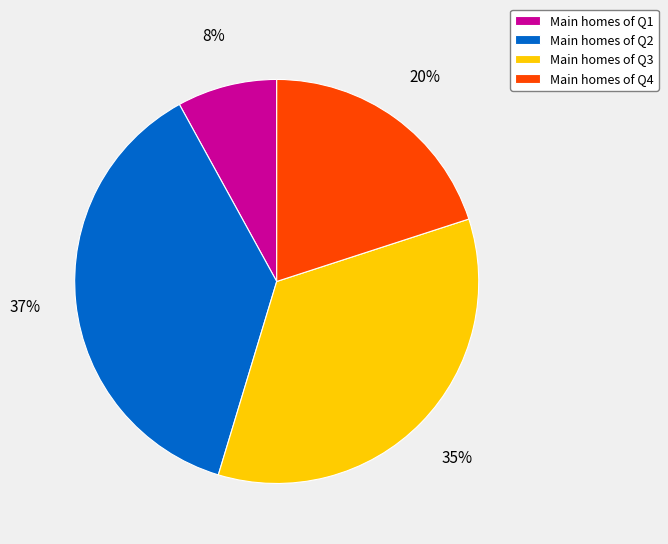

Combined, do Main homes of Q3 and Main homes of Q1 account for over 50%?

No